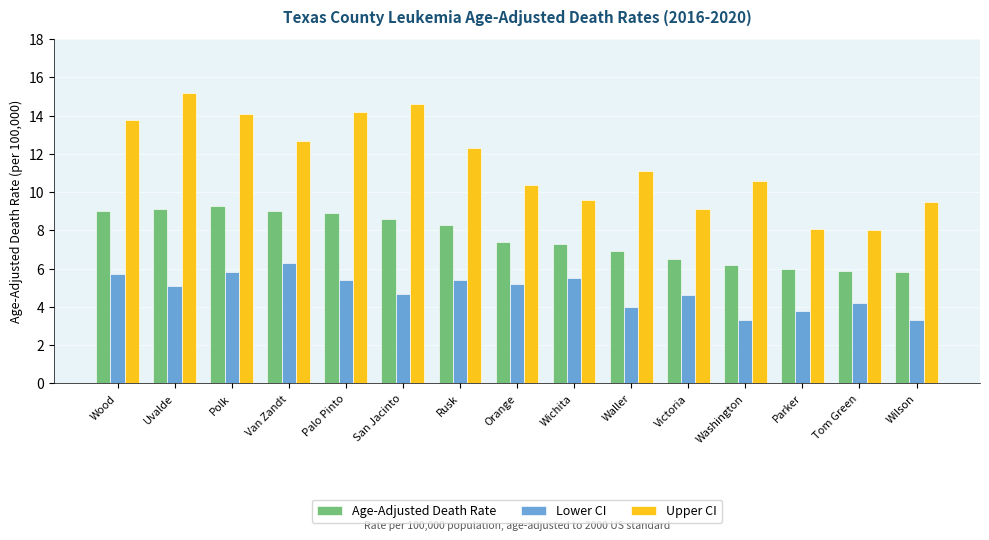

Which series has the largest range (max minus min)?

Upper CI